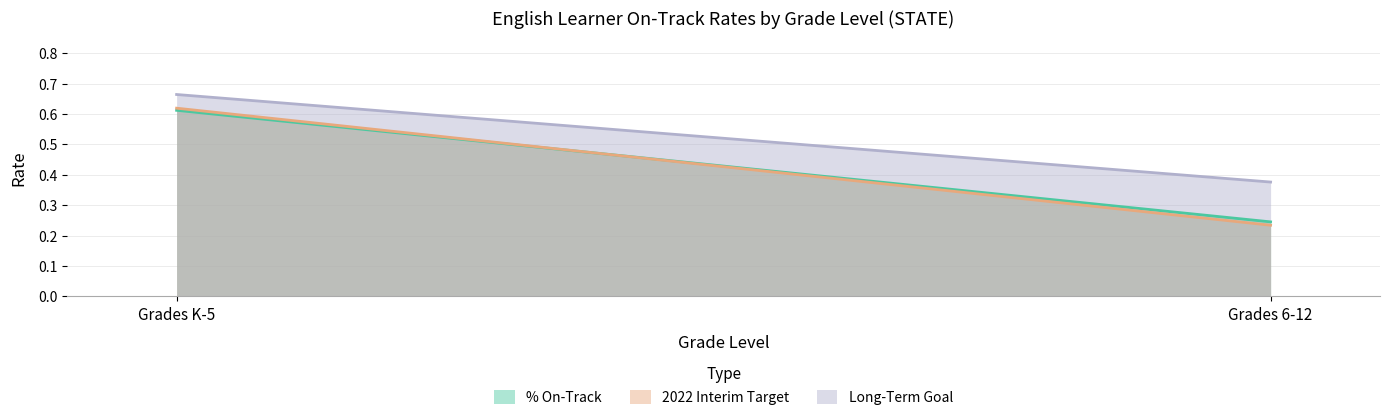

At which label does % On-Track reach its peak?

Grades K-5